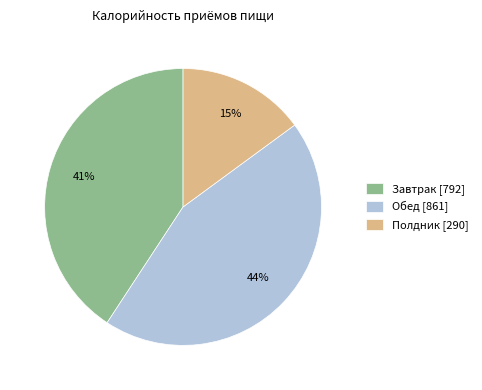

How many slices are in this pie chart?

3